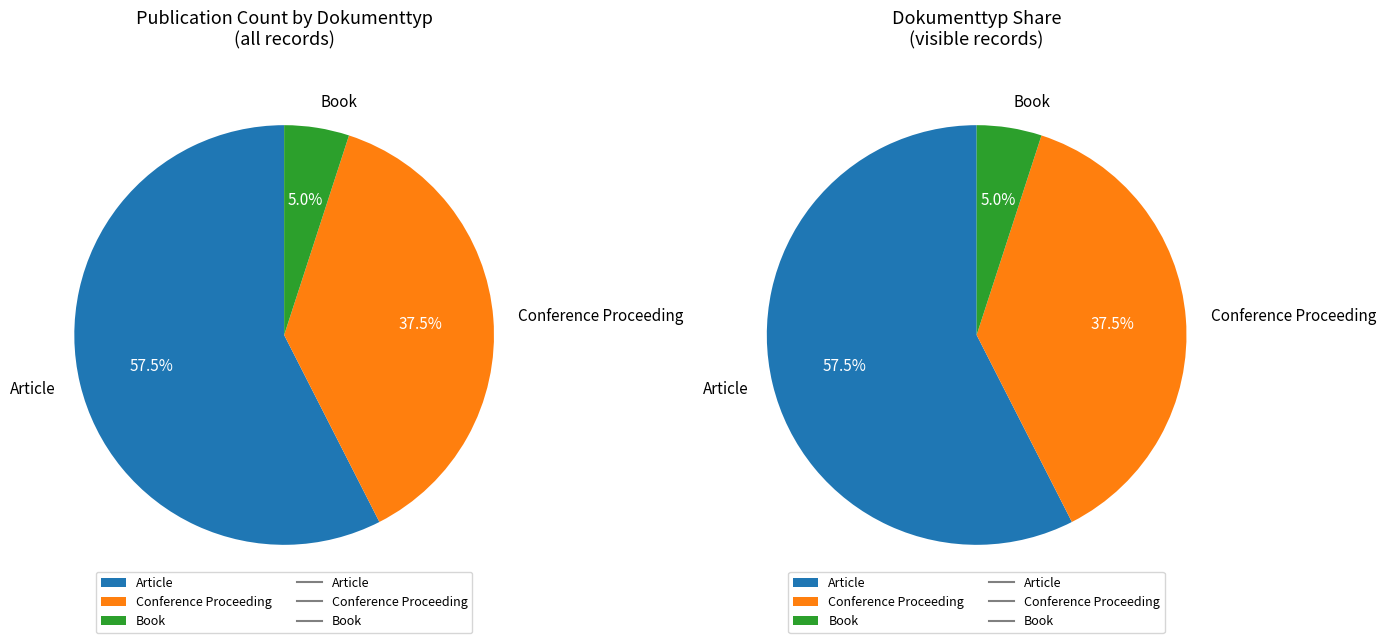

Which category accounts for the majority?

Article